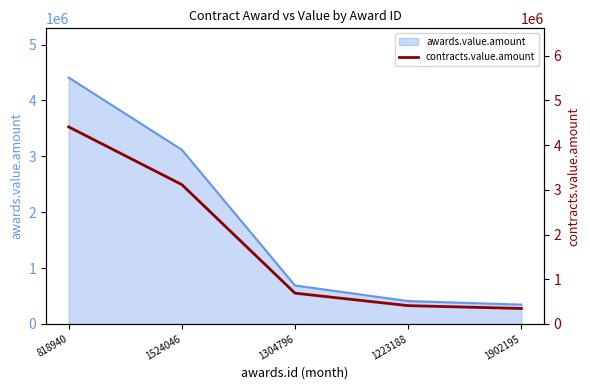

What is the difference between the values at 1223188 and 1902195?

63281.1